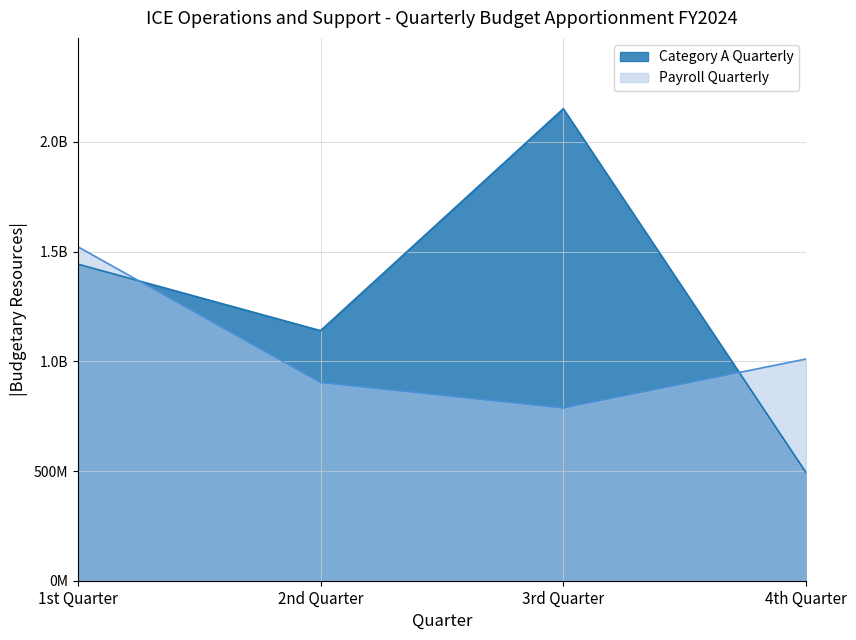

What is the total value across all series at 2nd Quarter?

2042979505